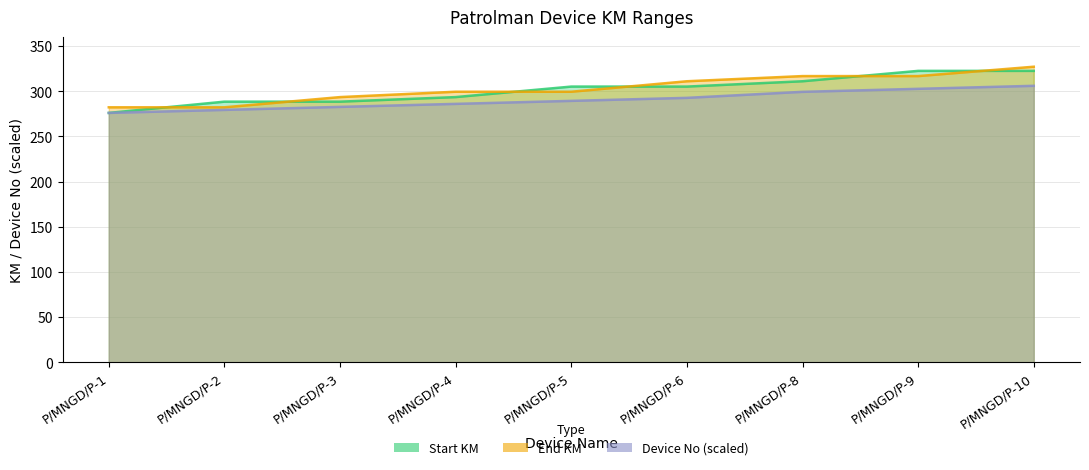

The End KM series shows 71.3 at P/MNGD/P-5. True or false?

False